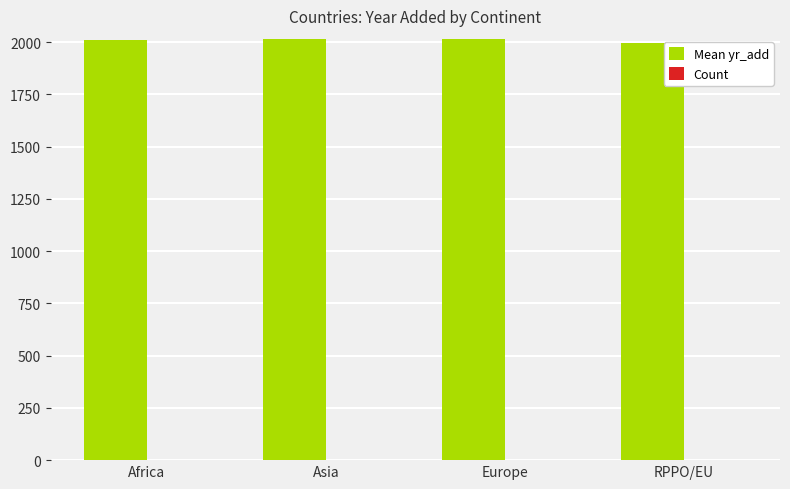

What is the sum of all Mean yr_add values?

8039.8